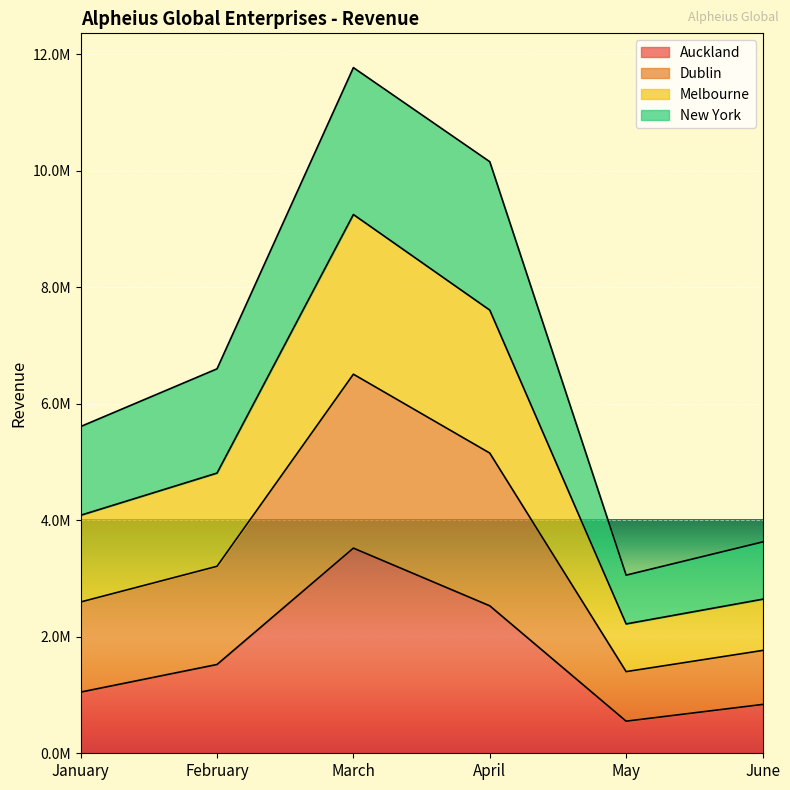

Which category has the highest value in the Auckland series?

March